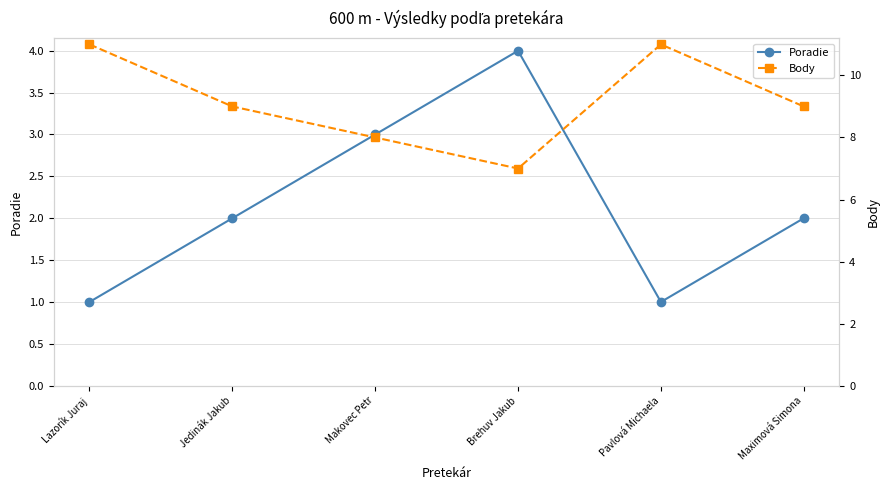

Rank the series by their average value, from highest to lowest.

Body, Poradie